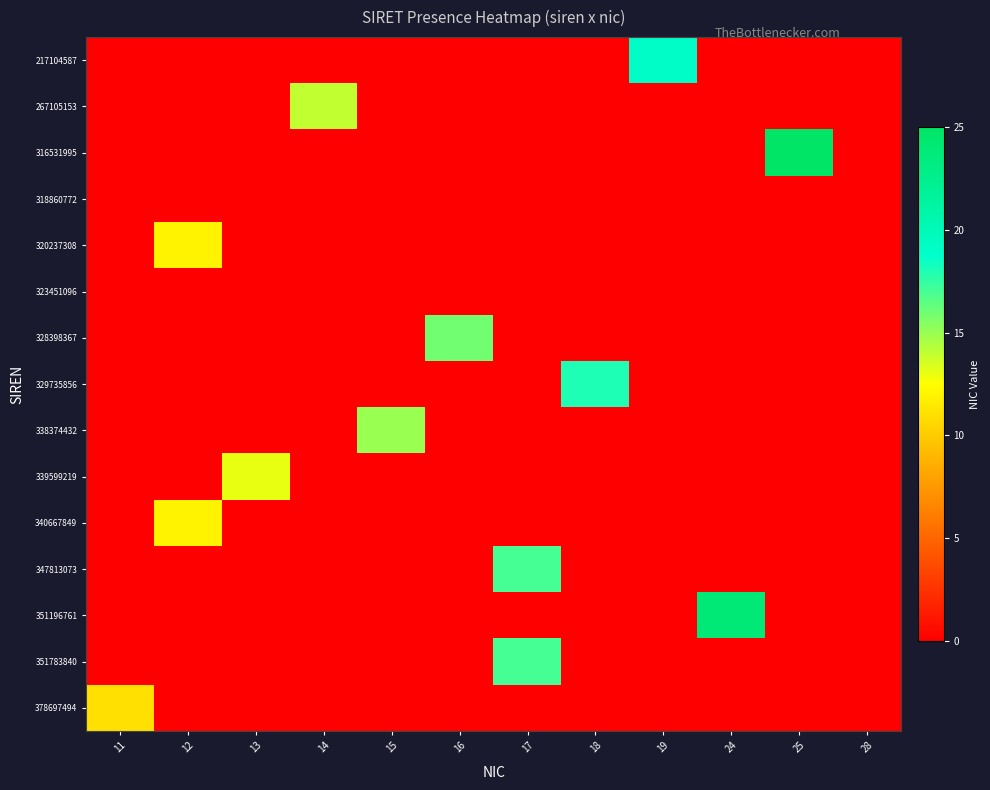

Reading right to left, extract all data points from this chart.

217104587: 28=0	25=0	24=0	19=19	18=0	17=0	16=0	15=0	14=0	13=0	12=0	11=0
267105153: 28=0	25=0	24=0	19=0	18=0	17=0	16=0	15=0	14=14	13=0	12=0	11=0
316531995: 28=0	25=25	24=0	19=0	18=0	17=0	16=0	15=0	14=0	13=0	12=0	11=0
318860772: 28=0	25=0	24=0	19=0	18=0	17=0	16=0	15=0	14=0	13=0	12=0	11=0
320237308: 28=0	25=0	24=0	19=0	18=0	17=0	16=0	15=0	14=0	13=0	12=12	11=0
323451096: 28=0	25=0	24=0	19=0	18=0	17=0	16=0	15=0	14=0	13=0	12=0	11=0
328398367: 28=0	25=0	24=0	19=0	18=0	17=0	16=16	15=0	14=0	13=0	12=0	11=0
329735856: 28=0	25=0	24=0	19=0	18=18	17=0	16=0	15=0	14=0	13=0	12=0	11=0
338374432: 28=0	25=0	24=0	19=0	18=0	17=0	16=0	15=15	14=0	13=0	12=0	11=0
339599219: 28=0	25=0	24=0	19=0	18=0	17=0	16=0	15=0	14=0	13=13	12=0	11=0
340667849: 28=0	25=0	24=0	19=0	18=0	17=0	16=0	15=0	14=0	13=0	12=12	11=0
347813073: 28=0	25=0	24=0	19=0	18=0	17=17	16=0	15=0	14=0	13=0	12=0	11=0
351196761: 28=0	25=0	24=24	19=0	18=0	17=0	16=0	15=0	14=0	13=0	12=0	11=0
351783840: 28=0	25=0	24=0	19=0	18=0	17=17	16=0	15=0	14=0	13=0	12=0	11=0
378697494: 28=0	25=0	24=0	19=0	18=0	17=0	16=0	15=0	14=0	13=0	12=0	11=11